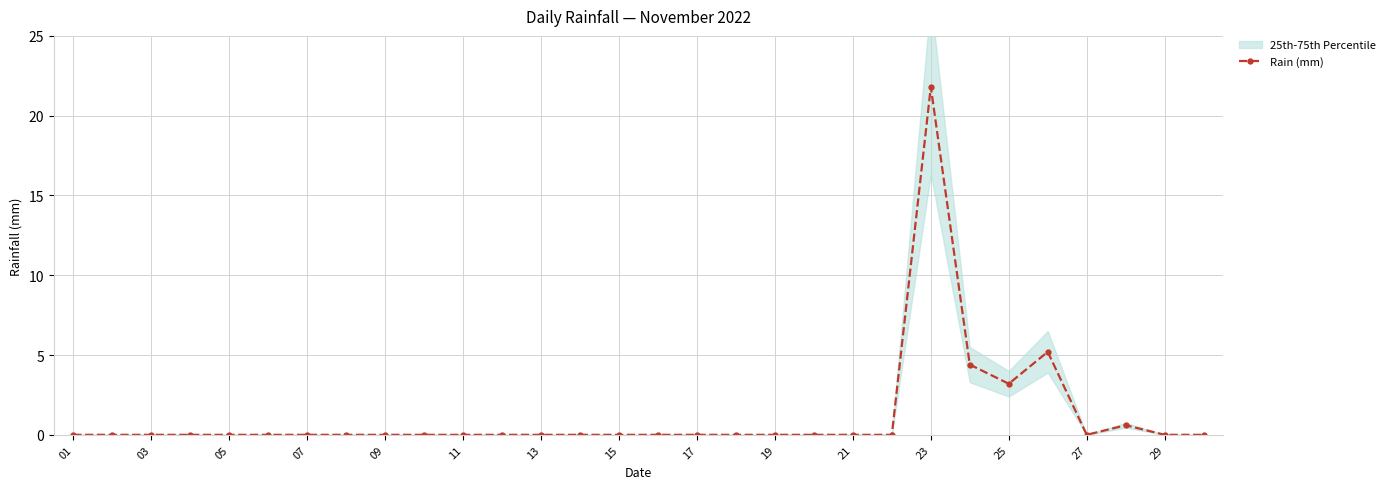

How many points are lower than both their immediate neighbors (excluding endpoints)?

2